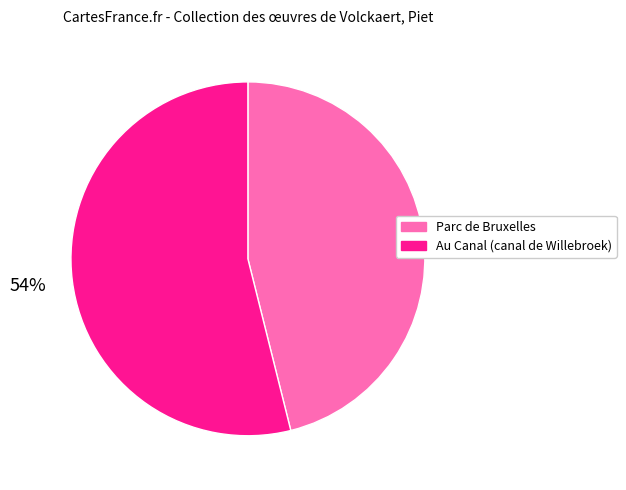

What percentage is the Au Canal (canal de Willebroek) slice, to the nearest percent?

54%